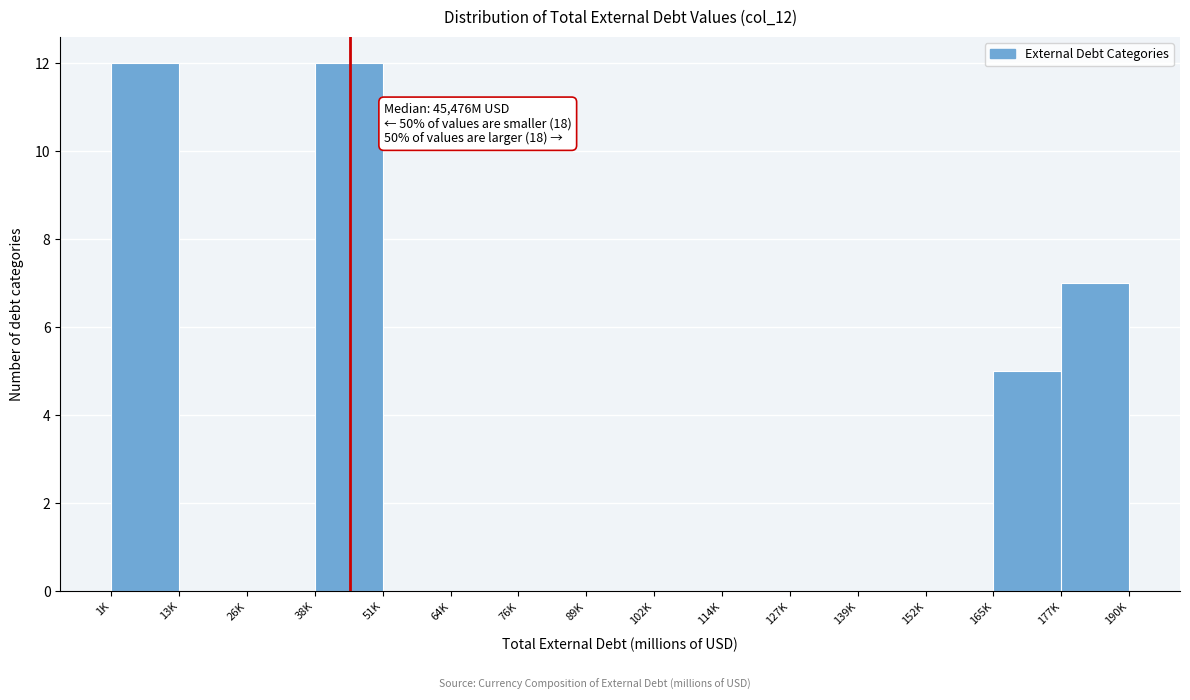

Reading right to left, list all the values displayed in this chart.

190K=7	177K=5	165K=0	152K=0	127K=0	114K=0	102K=0	89K=0	76K=0	64K=0	51K=0	38K=12	26K=0	13K=0	1K=12